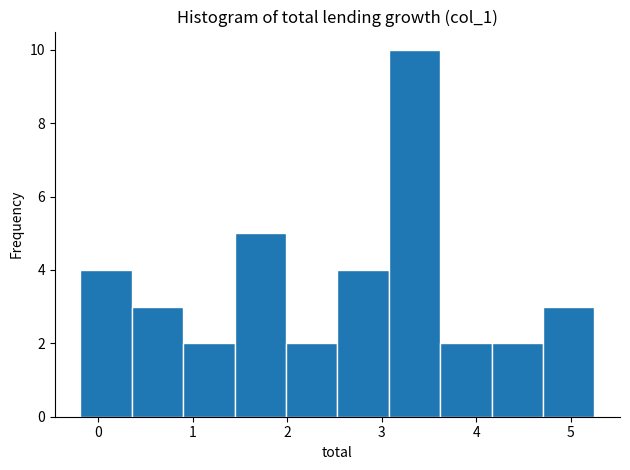

Over which range of the x-axis is the bar tallest?

3.1 to 3.6